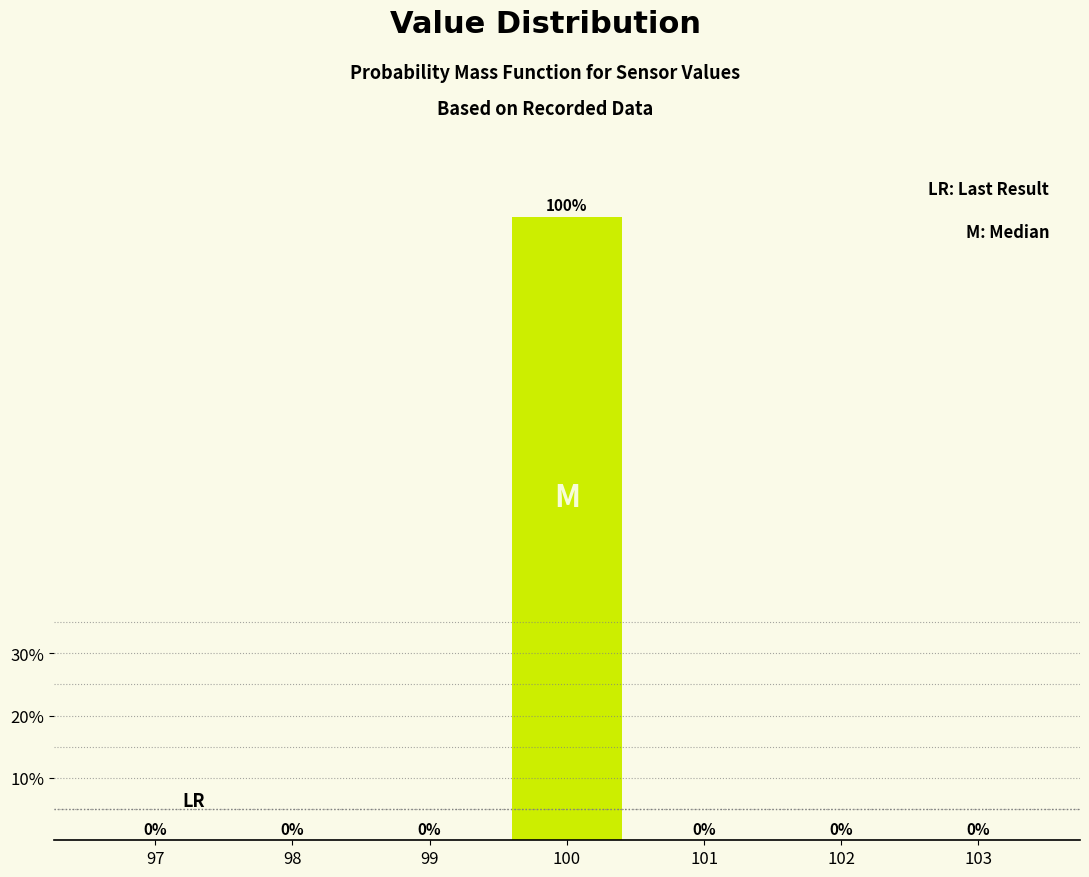

Reading left to right, transcribe all the data shown in this chart.

97=0	98=0	99=0	100=100	101=0	102=0	103=0